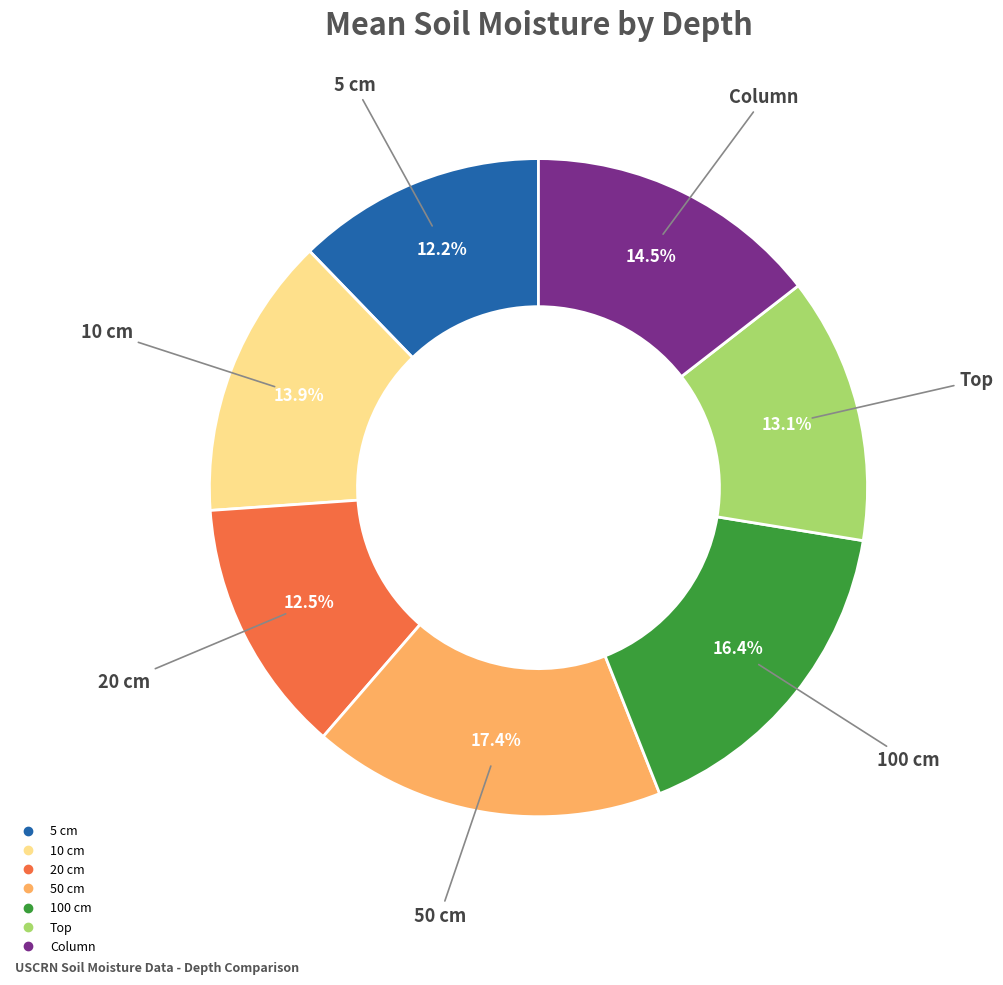

To the nearest percent, what is the combined percentage of 10 cm and 20 cm?

26%